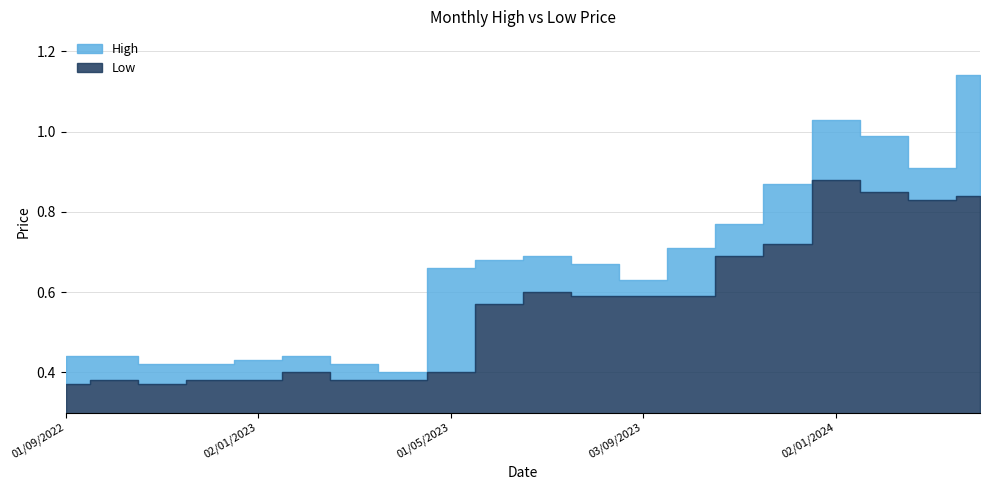

How many interior local valleys does the High series have?

3